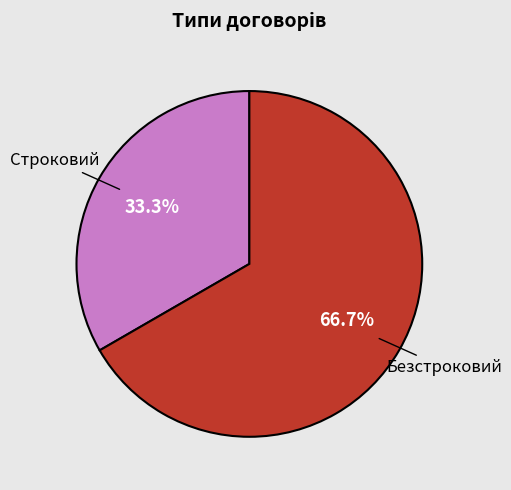

To the nearest percent, what is the combined percentage of Безстроковий and Строковий?

100%